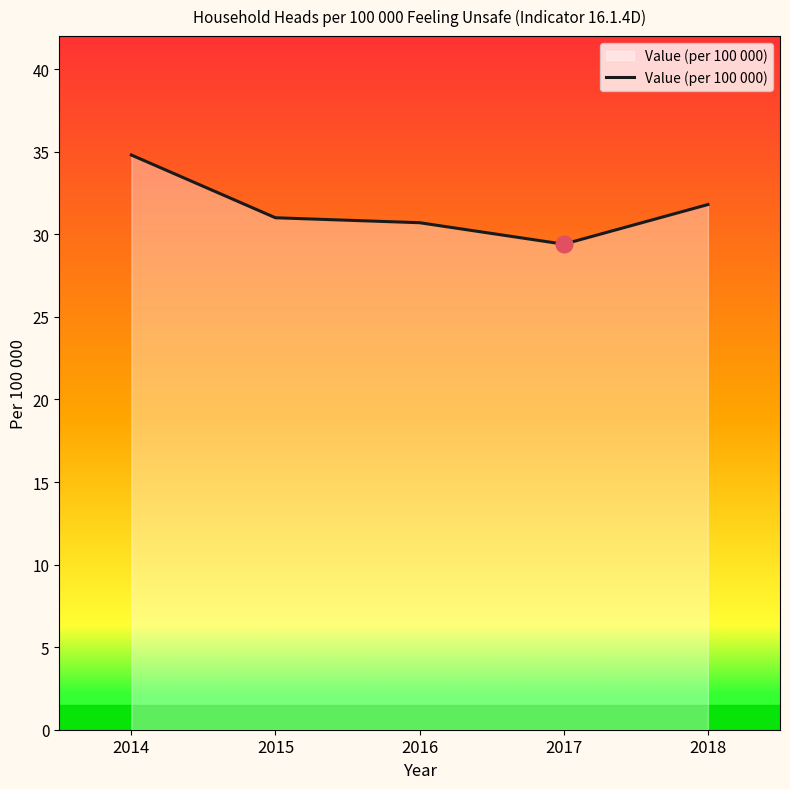

Approximately how many times larger is the value at 2015 compared to 2017?

1.1